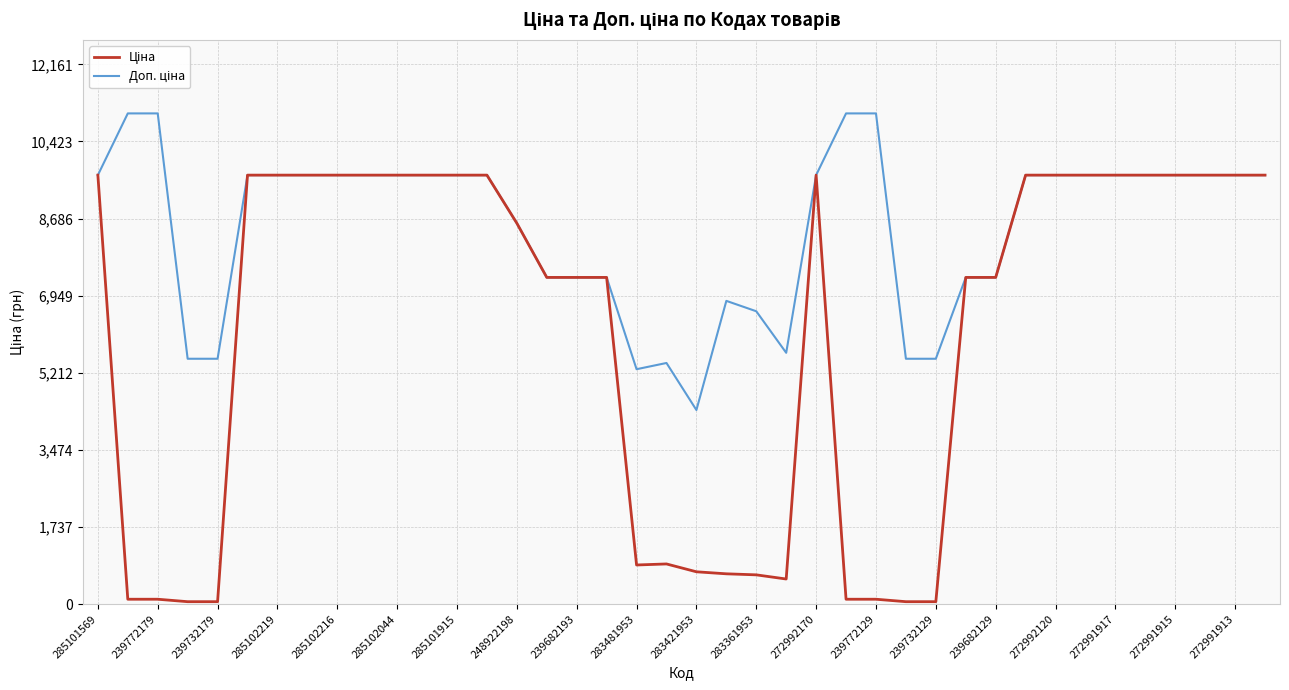

What is the greatest value displayed?

11055.0